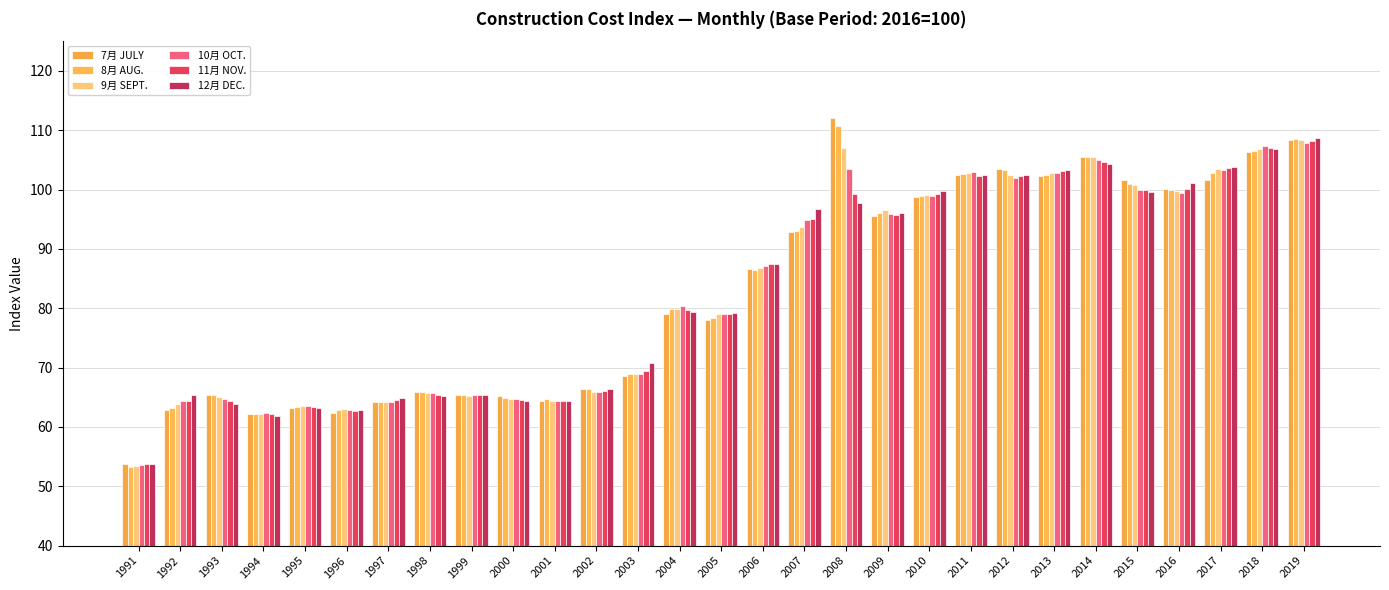

How many groups of bars are there?

29